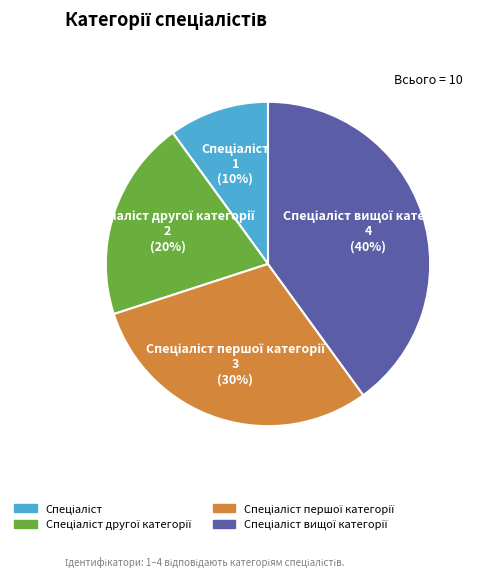

To the nearest percent, what is the average slice percentage?

25%